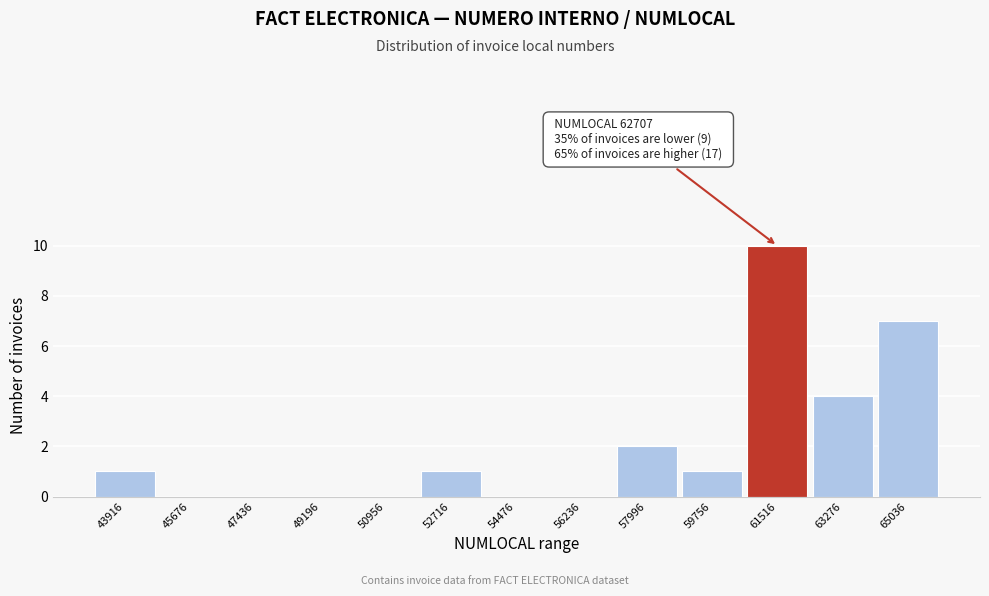

Reading right to left, transcribe all the data shown in this chart.

65036=7	63276=4	61516=10	59756=1	57996=2	56236=0	54476=0	52716=1	50956=0	49196=0	47436=0	45676=0	43916=1